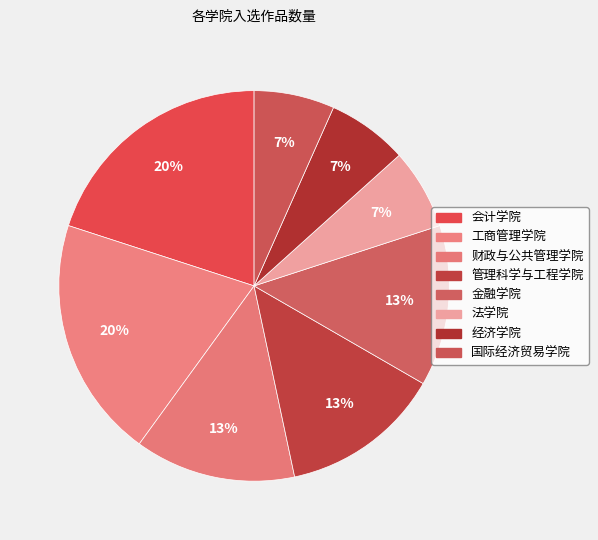

How many segments does this pie chart have?

8